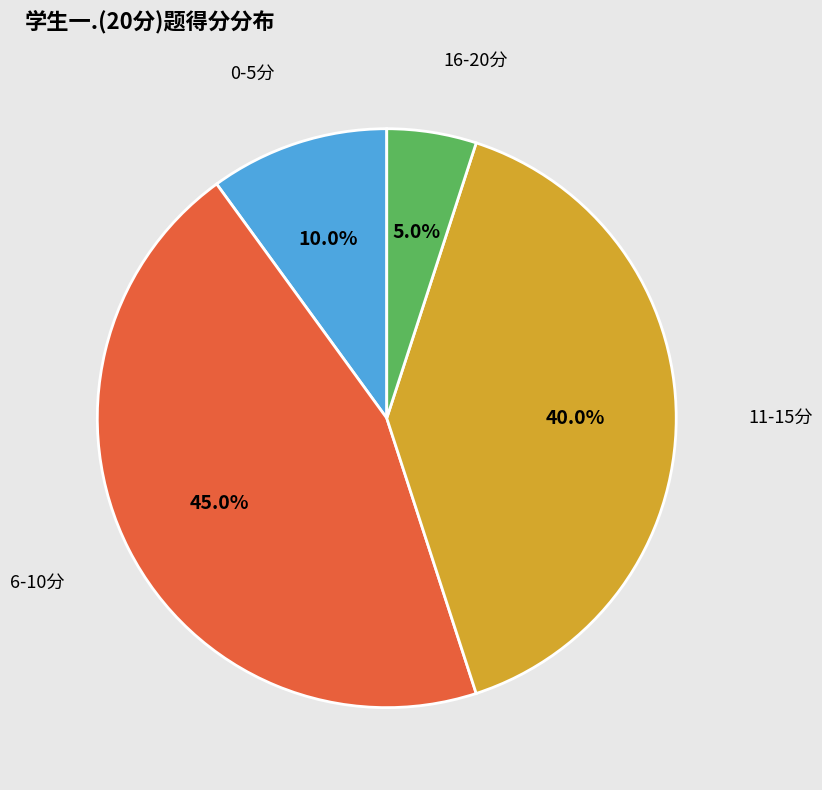

Does any single category account for the majority?

No